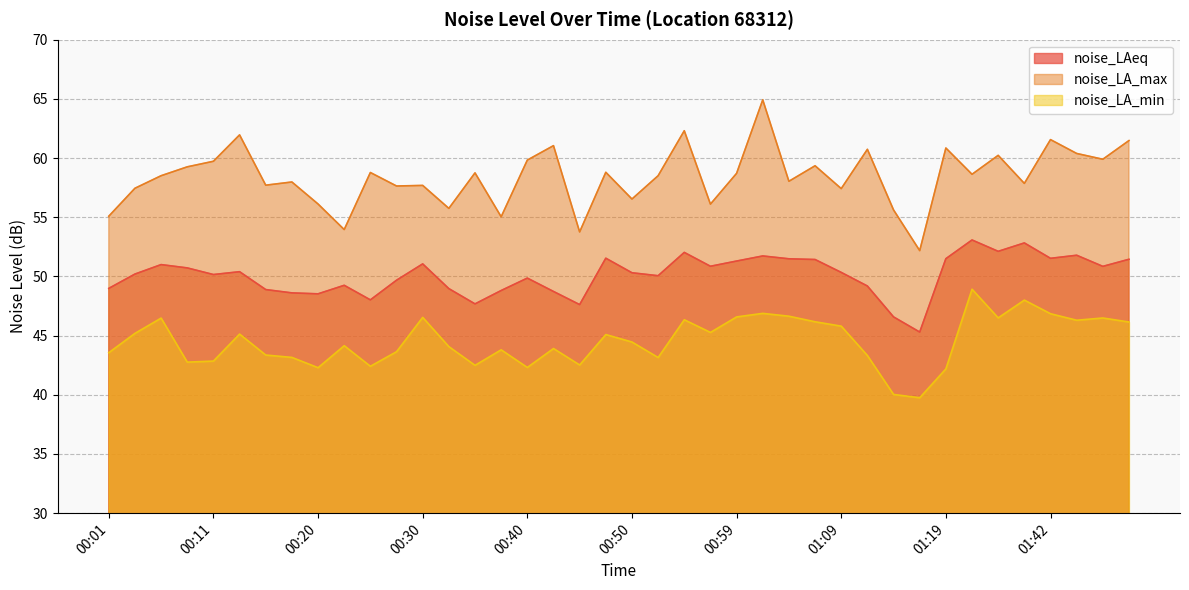

True or false: noise_LA_min and noise_LA_max intersect in this chart.

False